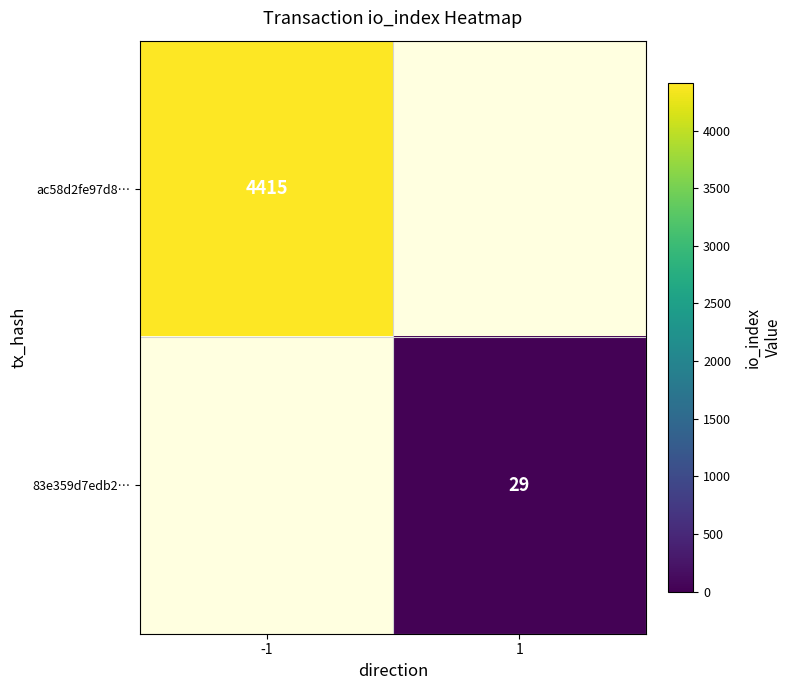

What is the greatest value displayed?

4415.0